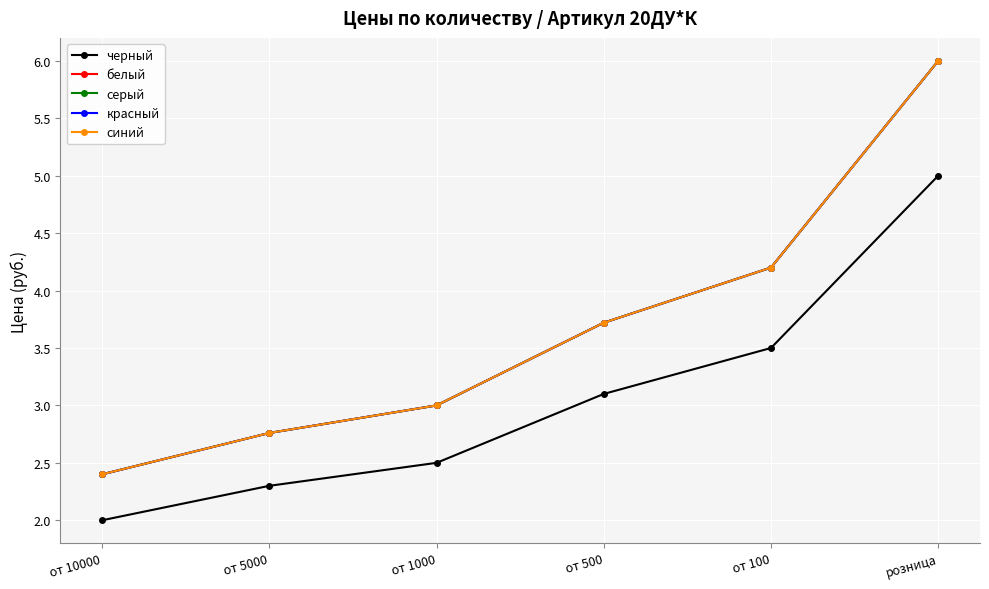

What is the difference between the черный values at от 10000 and от 5000?

0.3